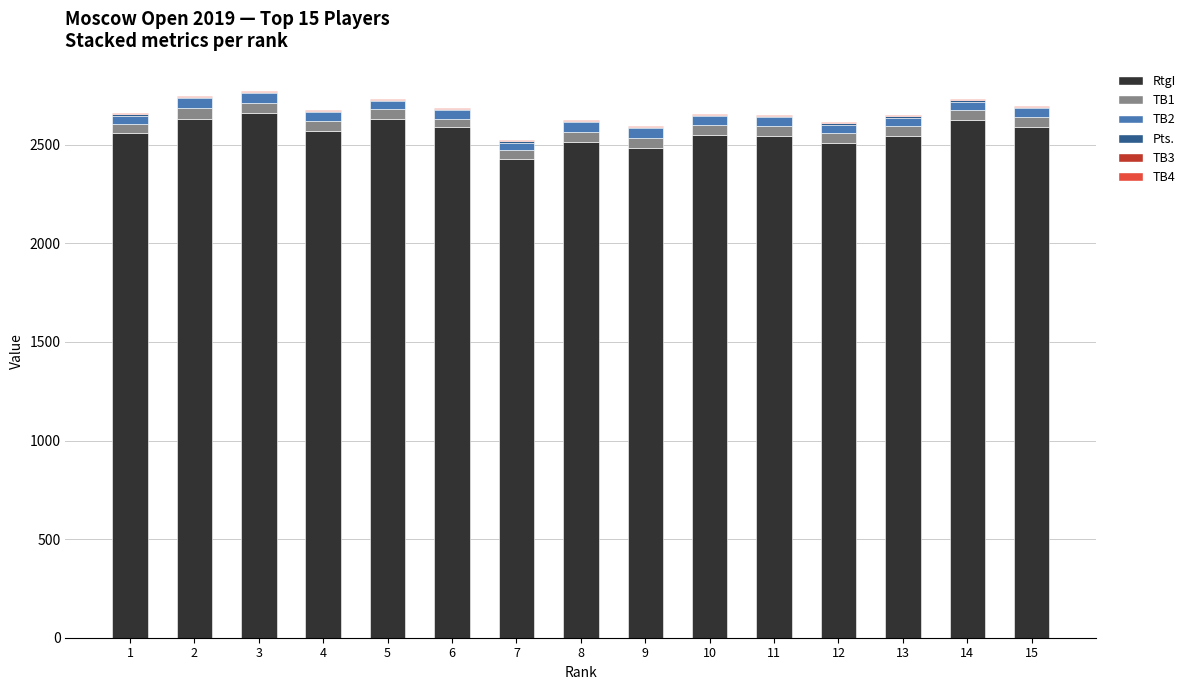

The value of RtgI at 12 is 2508.0. True or false?

True